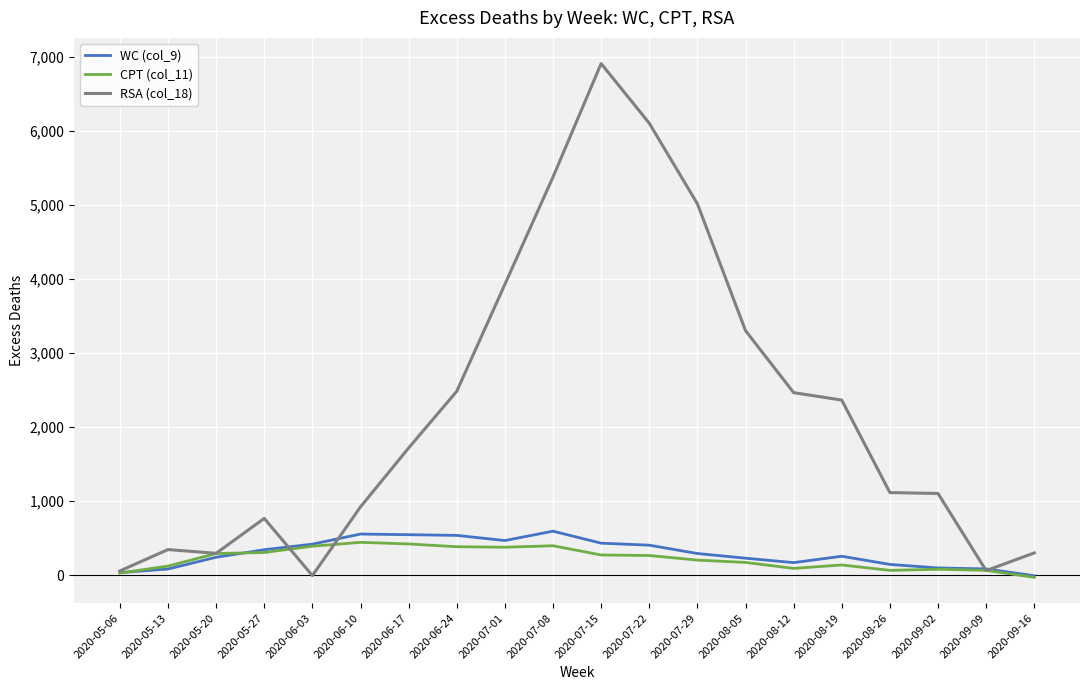

How many categories are shown in the chart?

20